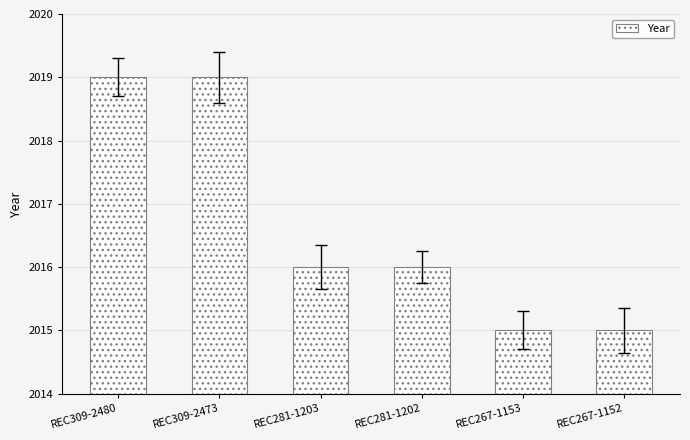

How many values are between 2015 and 2019?

6